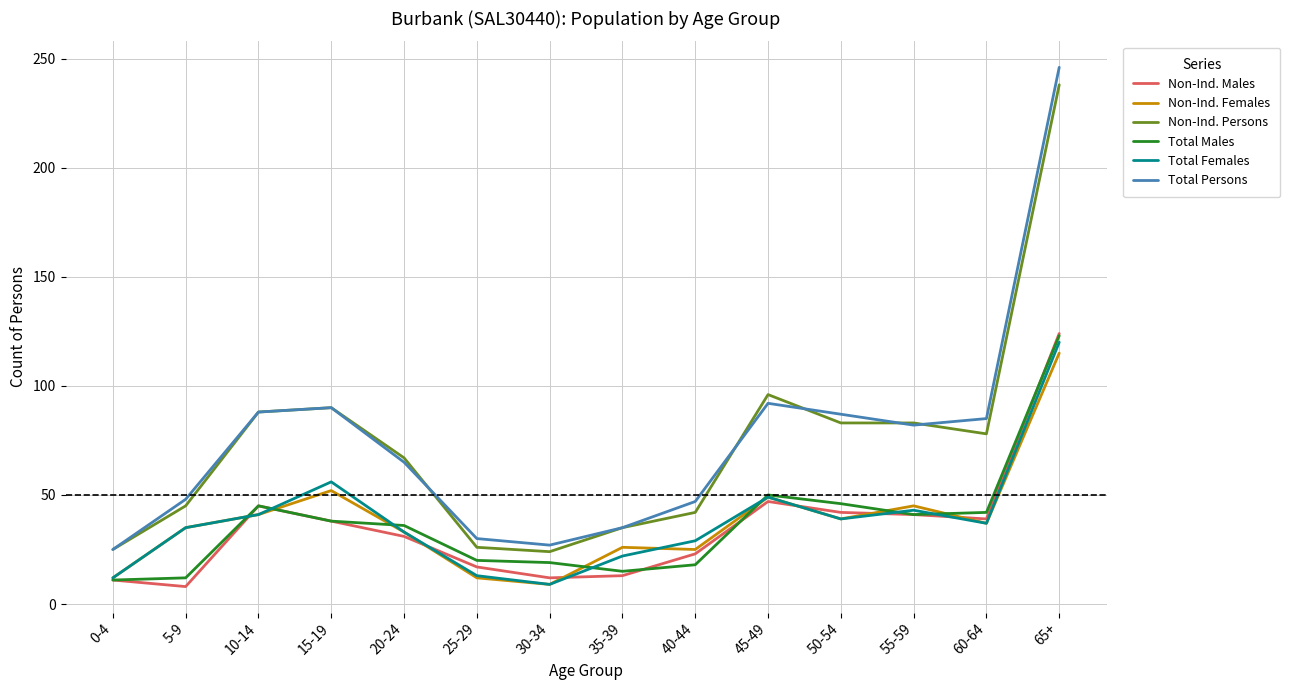

What is the total value across all series at 50-54?

336